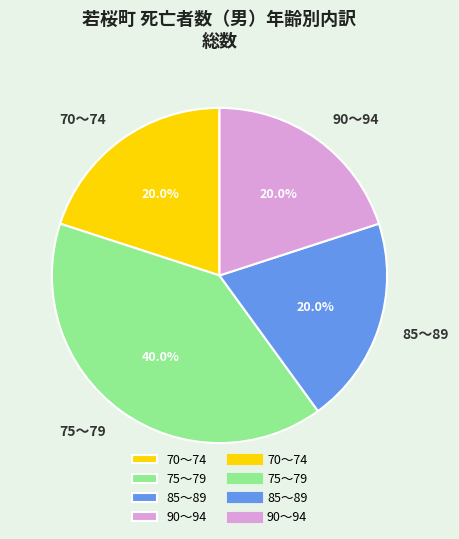

True or false: 70～74 accounts for 14% of the total.

False